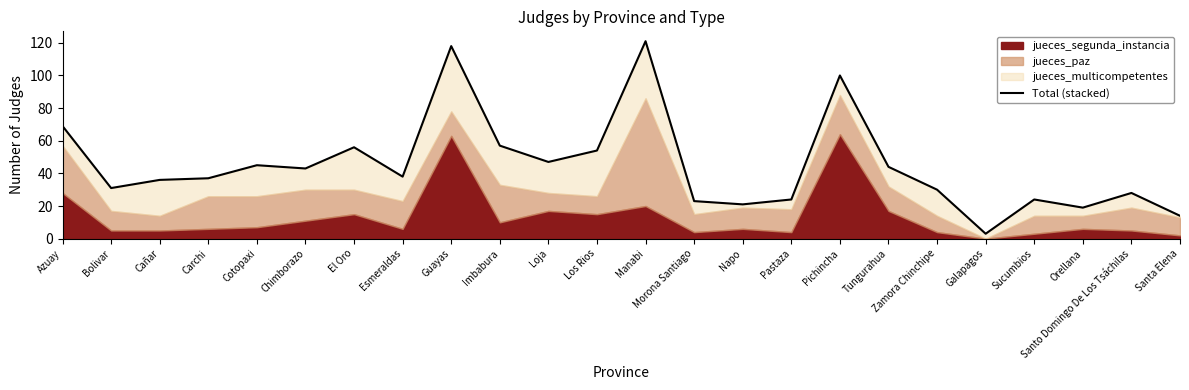

List the labels in order of value, largest first.

Manabi, Guayas, Pichincha, Azuay, Imbabura, El Oro, Los Rios, Loja, Cotopaxi, Tungurahua, Chimborazo, Esmeraldas, Carchi, Cañar, Bolivar, Zamora Chinchipe, Santo Domingo De Los Tsáchilas, Pastaza, Sucumbios, Morona Santiago, Napo, Orellana, Santa Elena, Galapagos